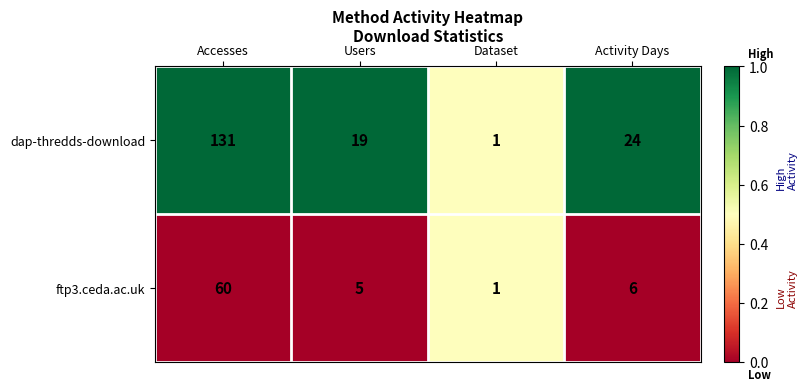

At which label does dap-thredds-download first exceed 24?

Accesses